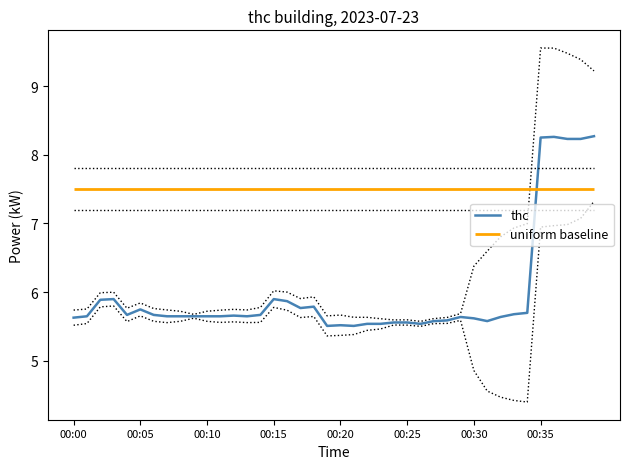

What is the average value?

6.0